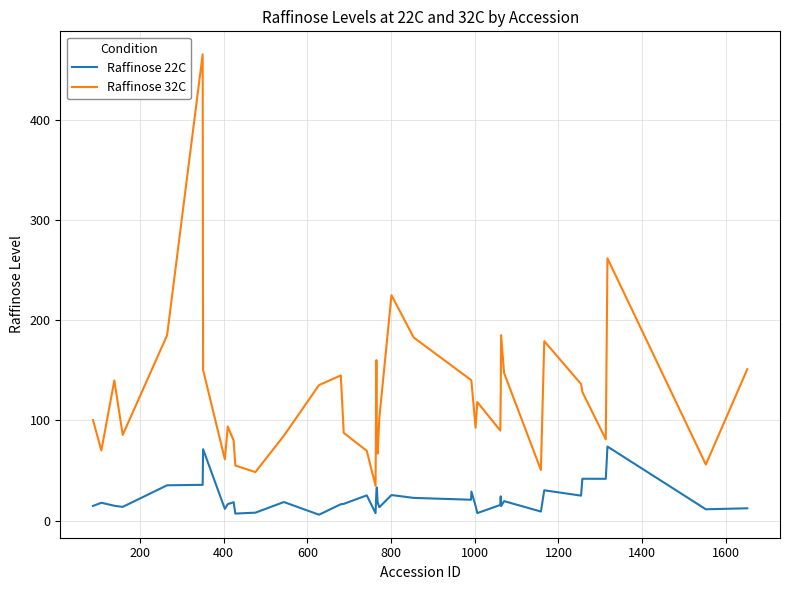

What is the maximum value shown in the chart?

465.0